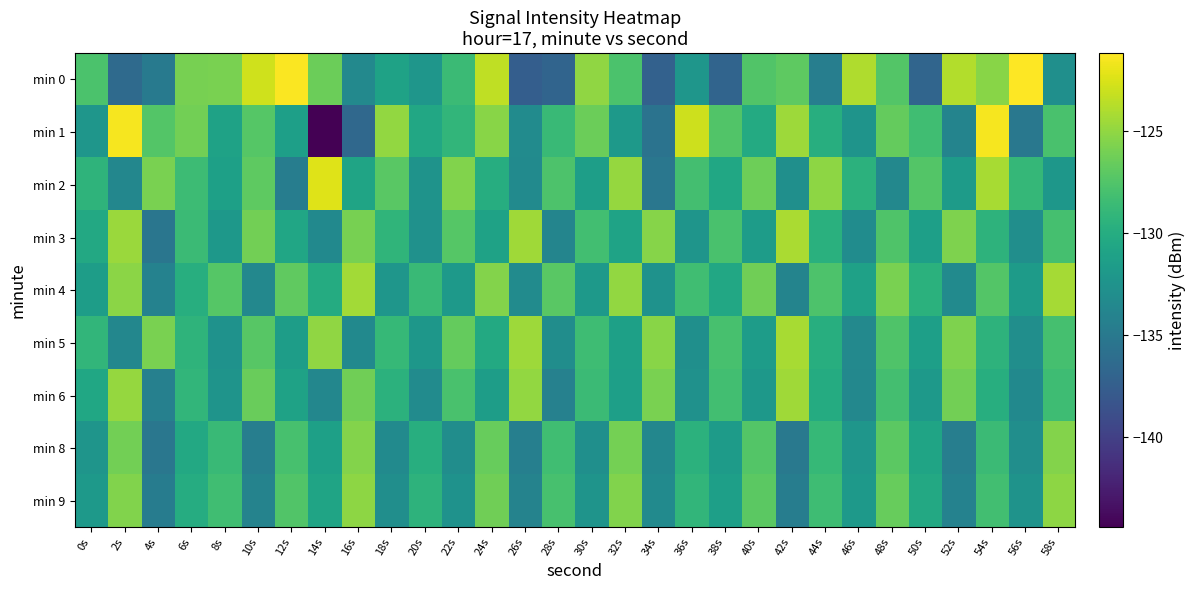

Reading left to right, list all the values displayed in this chart.

min 0: 0s=-127.7	2s=-136.4	4s=-134.8	6s=-126.0	8s=-125.9	10s=-122.8	12s=-121.3	14s=-126.4	16s=-133.5	18s=-131.0	20s=-132.2	22s=-128.6	24s=-123.4	26s=-137.5	28s=-136.9	30s=-125.0	32s=-127.8	34s=-137.2	36s=-132.2	38s=-136.9	40s=-127.4	42s=-126.9	44s=-134.4	46s=-123.9	48s=-127.3	50s=-136.8	52s=-123.8	54s=-125.3	56s=-121.2	58s=-132.8
min 1: 0s=-132.2	2s=-121.4	4s=-127.4	6s=-126.1	8s=-131.0	10s=-127.3	12s=-131.3	14s=-144.4	16s=-136.6	18s=-124.9	20s=-130.5	22s=-129.1	24s=-125.3	26s=-133.2	28s=-128.7	30s=-126.4	32s=-131.8	34s=-135.6	36s=-122.9	38s=-127.5	40s=-130.2	42s=-124.6	44s=-129.8	46s=-132.4	48s=-126.7	50s=-128.3	52s=-133.9	54s=-121.5	56s=-135.1	58s=-127.8
min 2: 0s=-129.3	2s=-133.7	4s=-125.8	6s=-128.5	8s=-131.2	10s=-126.9	12s=-134.6	14s=-122.3	16s=-130.8	18s=-127.1	20s=-132.5	22s=-125.6	24s=-129.9	26s=-133.3	28s=-127.7	30s=-131.4	32s=-124.8	34s=-135.2	36s=-128.1	38s=-130.6	40s=-126.3	42s=-132.8	44s=-125.1	46s=-129.5	48s=-133.6	50s=-127.4	52s=-131.7	54s=-124.2	56s=-128.9	58s=-132.1
min 3: 0s=-130.4	2s=-124.7	4s=-135.3	6s=-128.6	8s=-132.0	10s=-126.1	12s=-130.7	14s=-133.4	16s=-125.9	18s=-129.2	20s=-132.7	22s=-127.3	24s=-131.0	26s=-124.5	28s=-133.8	30s=-128.2	32s=-130.9	34s=-125.4	36s=-132.3	38s=-127.8	40s=-131.6	42s=-124.1	44s=-129.7	46s=-133.1	48s=-127.6	50s=-131.3	52s=-125.7	54s=-129.4	56s=-132.9	58s=-128.0
min 4: 0s=-131.5	2s=-125.2	4s=-134.1	6s=-129.8	8s=-127.3	10s=-133.6	12s=-126.8	14s=-130.1	16s=-124.4	18s=-132.2	20s=-128.7	22s=-131.9	24s=-125.5	26s=-133.2	28s=-127.1	30s=-131.8	32s=-124.9	34s=-132.6	36s=-128.3	38s=-130.5	40s=-126.2	42s=-133.9	44s=-127.7	46s=-131.1	48s=-125.8	50s=-129.6	52s=-133.3	54s=-127.4	56s=-131.7	58s=-124.3
min 5: 0s=-129.1	2s=-133.7	4s=-125.8	6s=-129.3	8s=-132.6	10s=-127.2	12s=-131.5	14s=-125.0	16s=-133.4	18s=-128.8	20s=-132.1	22s=-126.7	24s=-130.3	26s=-124.6	28s=-133.0	30s=-128.4	32s=-131.2	34s=-125.3	36s=-132.8	38s=-127.9	40s=-131.6	42s=-124.2	44s=-129.8	46s=-133.5	48s=-127.6	50s=-131.3	52s=-125.7	54s=-129.4	56s=-132.9	58s=-128.0
min 6: 0s=-130.6	2s=-124.8	4s=-134.3	6s=-129.1	8s=-132.4	10s=-126.5	12s=-131.0	14s=-133.7	16s=-126.2	18s=-129.5	20s=-133.2	22s=-127.8	24s=-131.5	26s=-124.9	28s=-134.2	30s=-128.6	32s=-131.3	34s=-125.8	36s=-132.7	38s=-128.2	40s=-132.0	42s=-124.5	44s=-130.1	46s=-133.6	48s=-128.1	50s=-131.8	52s=-126.1	54s=-129.8	56s=-133.4	58s=-128.4
min 8: 0s=-132.3	2s=-126.1	4s=-135.2	6s=-130.4	8s=-128.7	10s=-134.5	12s=-127.9	14s=-131.2	16s=-125.5	18s=-133.3	20s=-129.8	22s=-133.0	24s=-126.6	26s=-134.4	28s=-128.3	30s=-132.8	32s=-126.0	34s=-133.7	36s=-129.5	38s=-131.7	40s=-127.4	42s=-135.0	44s=-128.8	46s=-132.2	48s=-127.0	50s=-130.8	52s=-134.5	54s=-128.6	56s=-132.9	58s=-125.5
min 9: 0s=-131.8	2s=-125.6	4s=-134.7	6s=-130.0	8s=-128.3	10s=-134.0	12s=-127.5	14s=-130.8	16s=-125.1	18s=-132.9	20s=-129.4	22s=-132.6	24s=-126.2	26s=-134.0	28s=-127.9	30s=-132.4	32s=-125.6	34s=-133.3	36s=-129.1	38s=-131.3	40s=-127.0	42s=-134.6	44s=-128.4	46s=-131.8	48s=-126.6	50s=-130.4	52s=-134.1	54s=-128.2	56s=-132.5	58s=-125.1